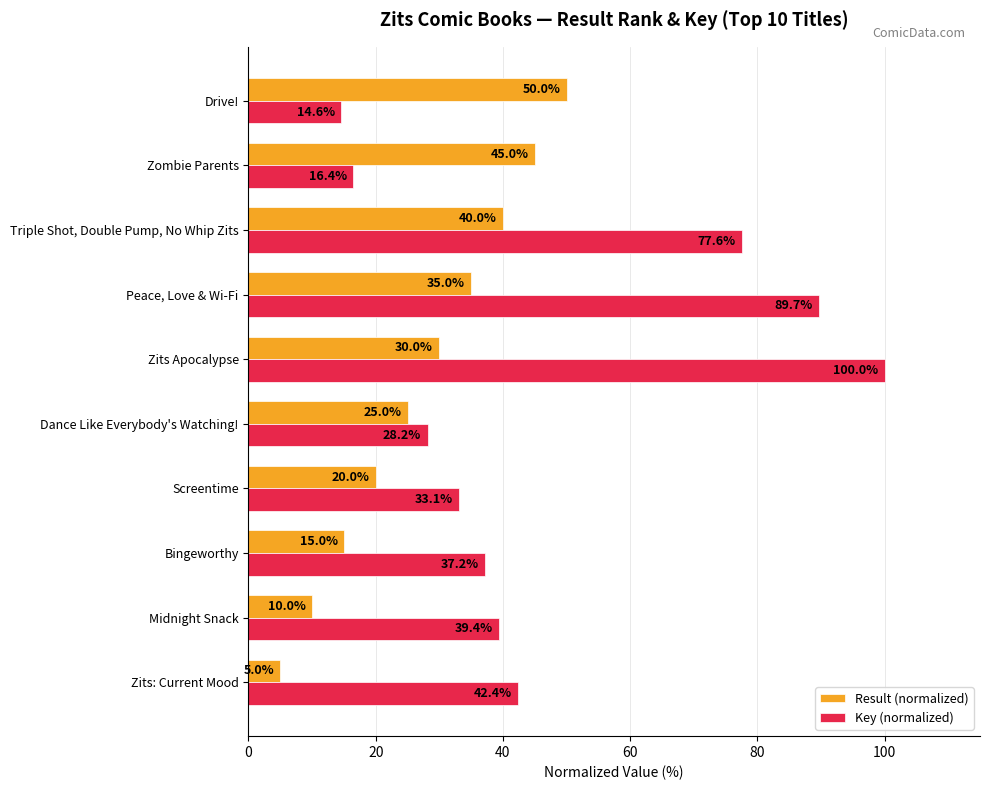

Which series has the widest spread of values?

Key (normalized)